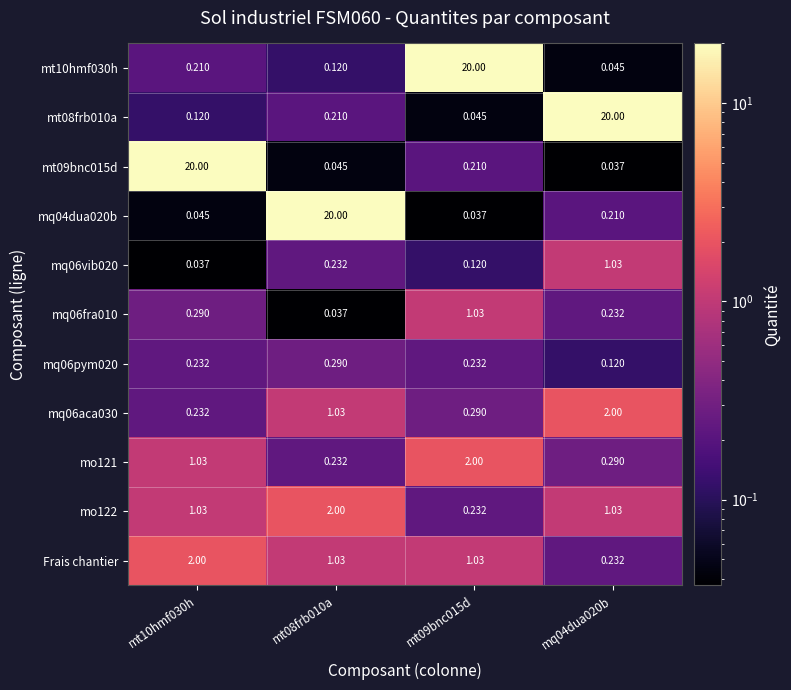

Is the value of mt09bnc015d at mt09bnc015d greater than the value of mq06fra010 at mt10hmf030h?

No